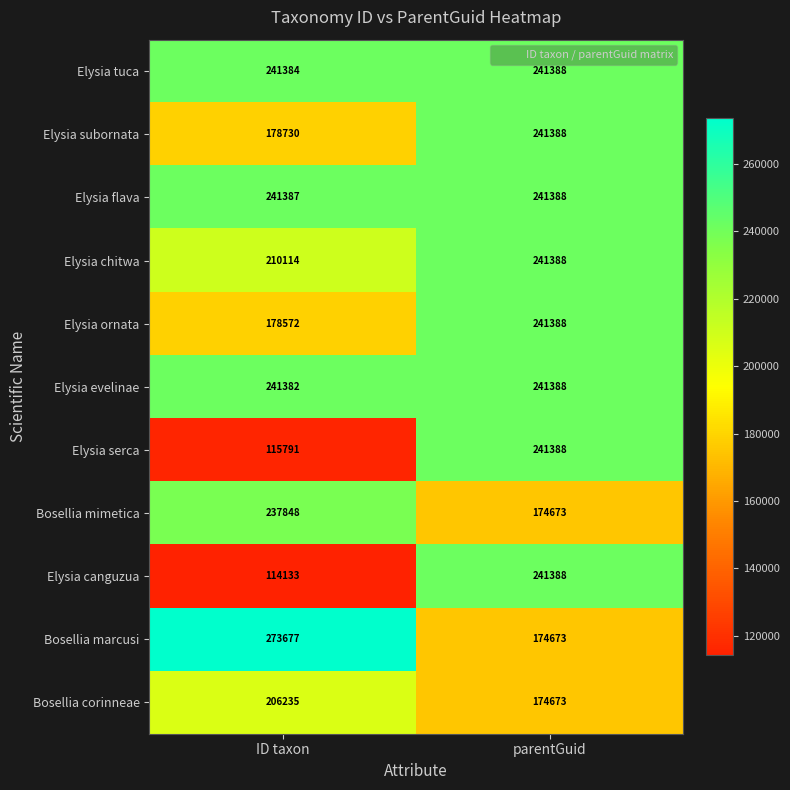

What is the difference between the highest and lowest values at parentGuid?

66715